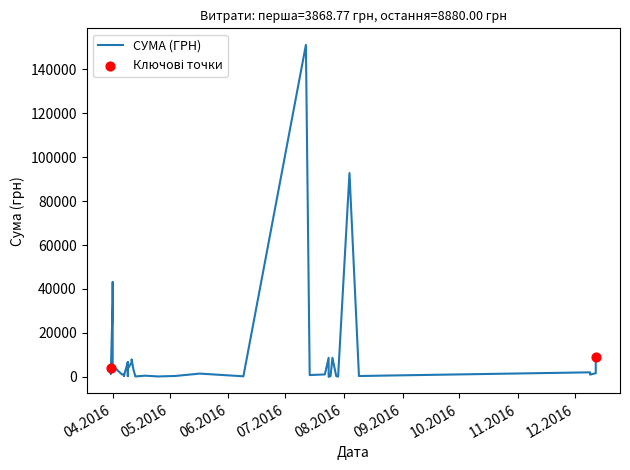

Between 07.04.2016 and 25.08.2016, which is larger?

07.04.2016